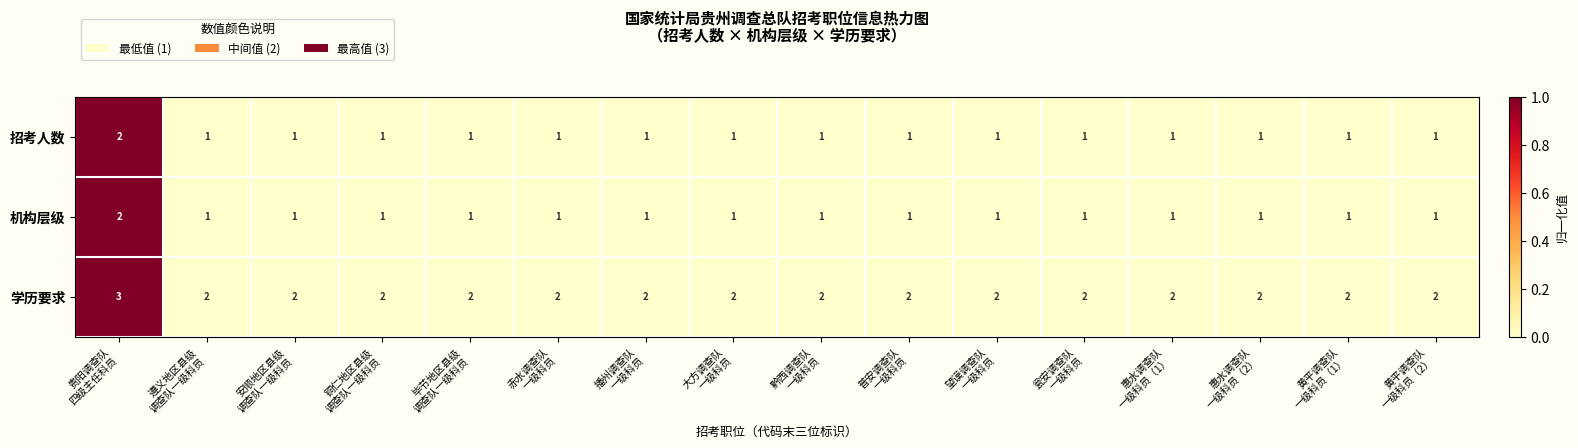

Count the number of data series in this chart.

3